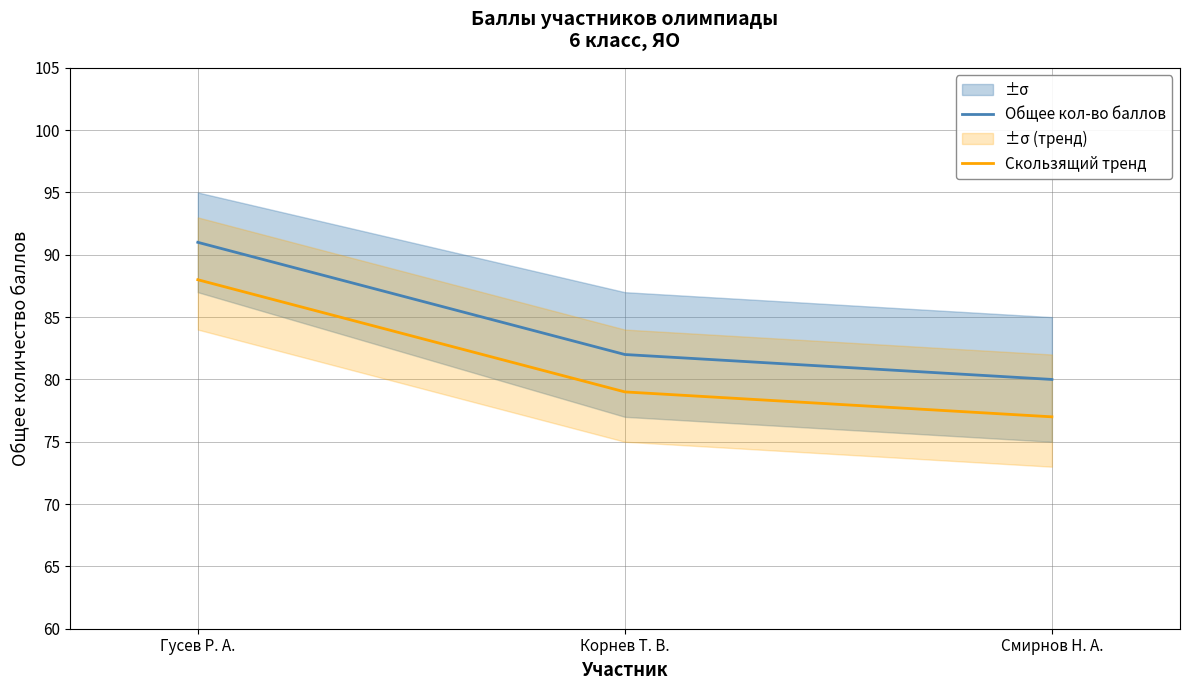

How many data points does each series have?

3